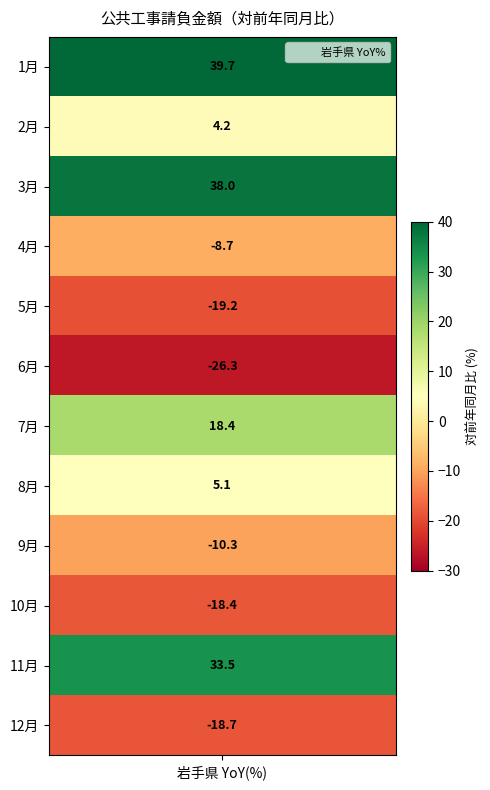

The chart shows a value of -10.3 at 9. True or false?

True